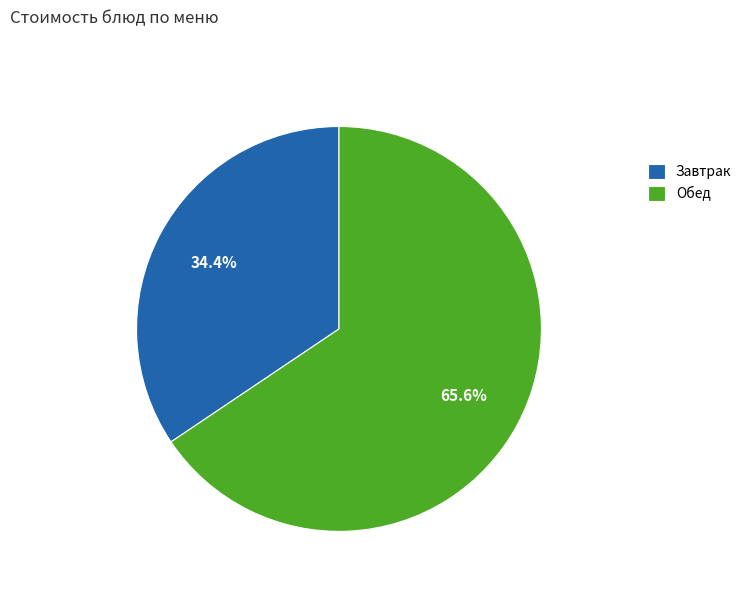

What percentage do Завтрак and Обед together represent?

100.0%